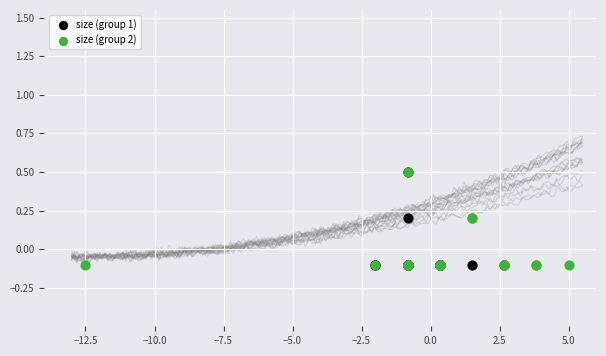

What are all the series names shown in the legend?

size (group 1), size (group 2)